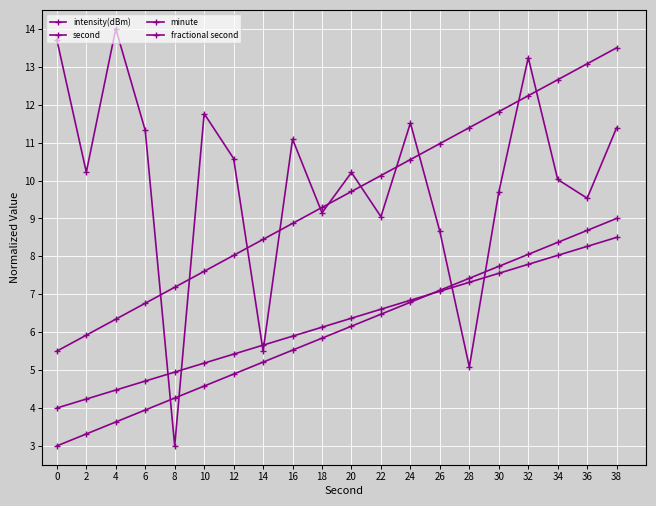

After their last crossing, which series has the higher values: minute or second?

second